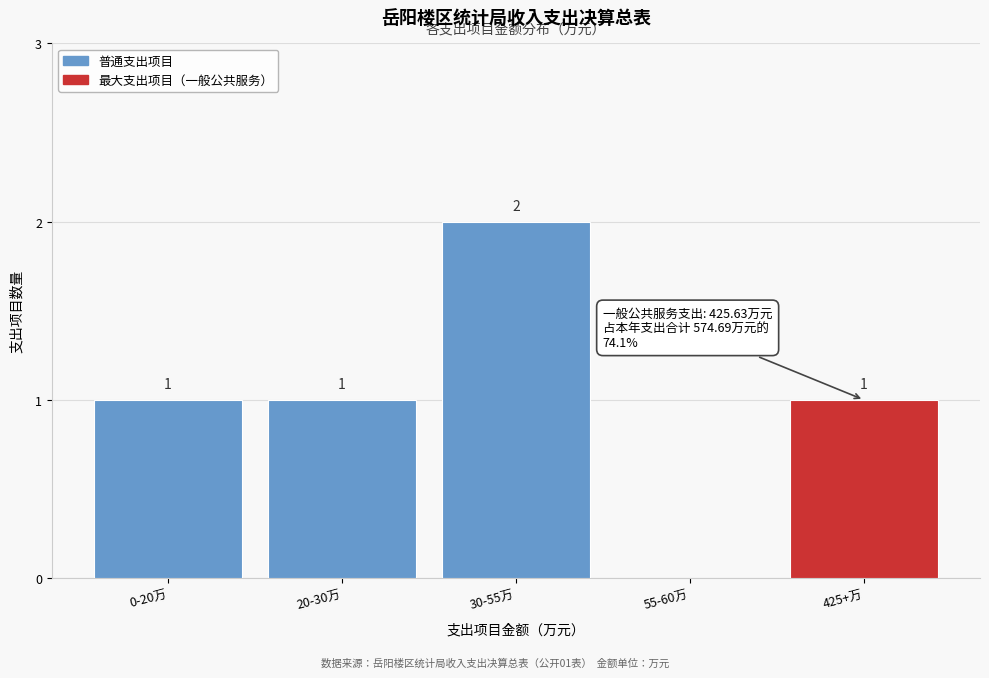

Reading left to right, transcribe all the data shown in this chart.

0-20万=1	20-30万=1	30-55万=2	55-60万=0	425+万=1